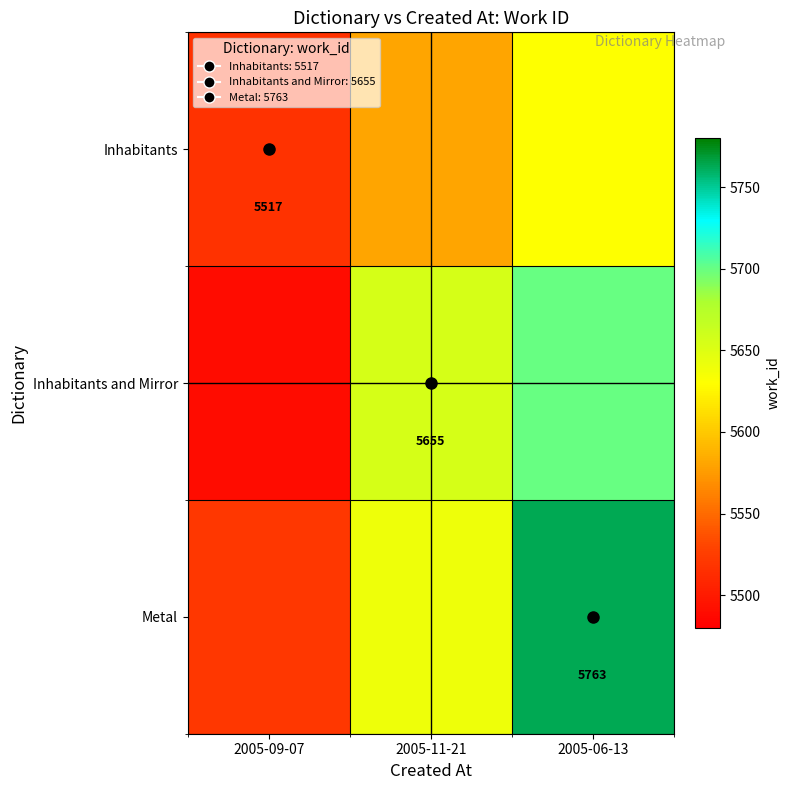

Which label corresponds to the largest value in the chart?

2005-06-13